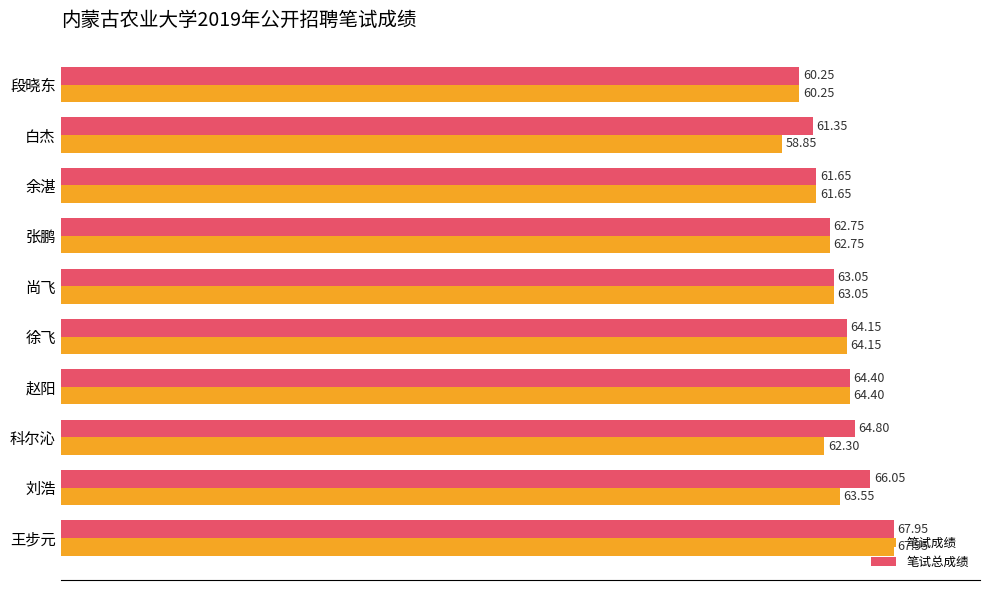

Rank the categories by 笔试成绩 value from lowest to highest.

白杰, 段晓东, 余湛, 科尔沁, 张鹏, 尚飞, 刘浩, 徐飞, 赵阳, 王步元